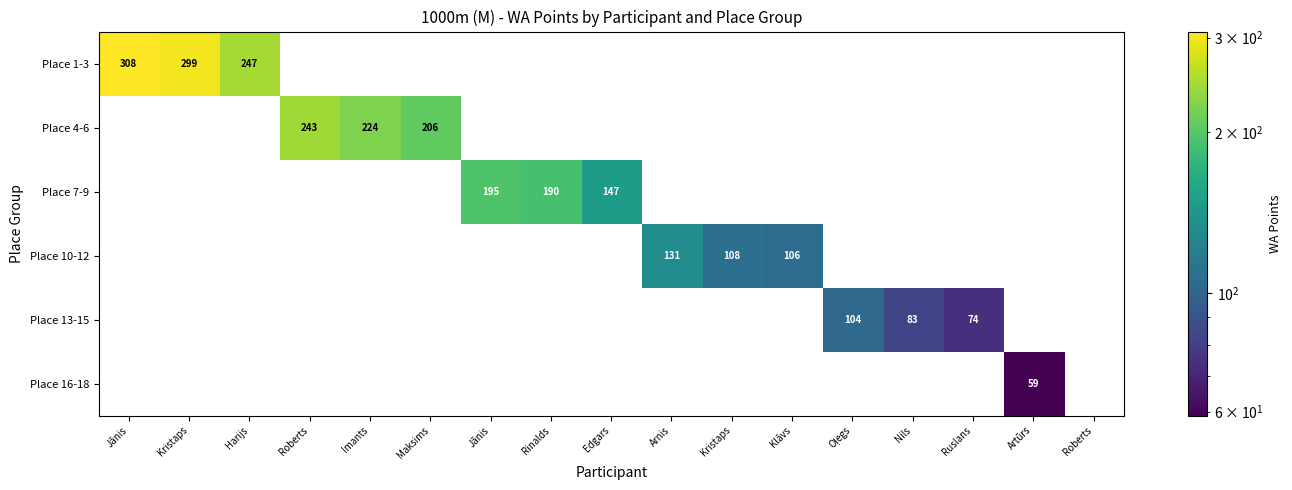

What is the difference between the second highest and minimum values in the Place 1-3 series?

52.0